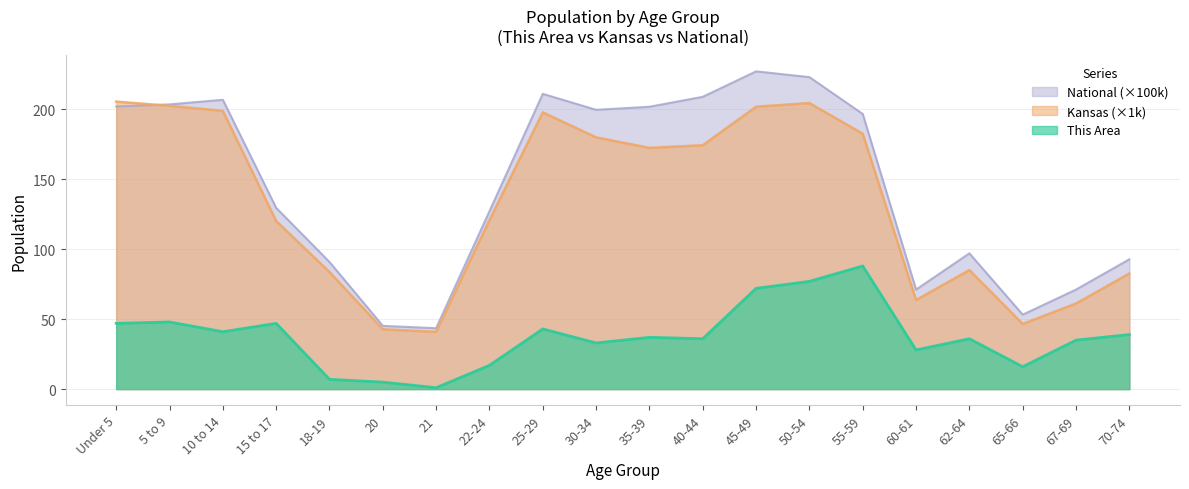

What is the difference between the maximum and minimum values in the This Area series?

87.0